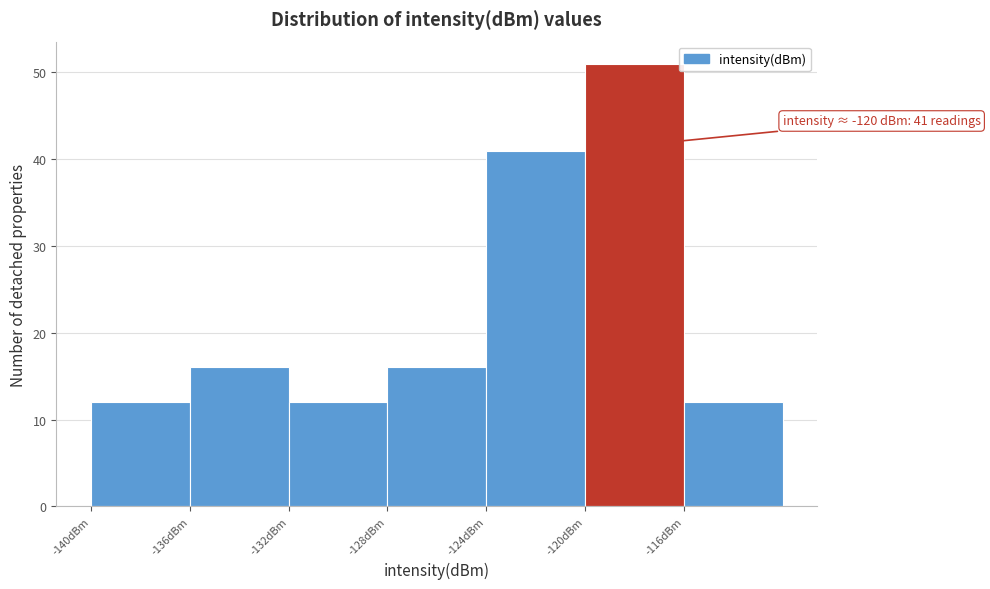

Over which range of the x-axis is the bar tallest?

-120 to -116